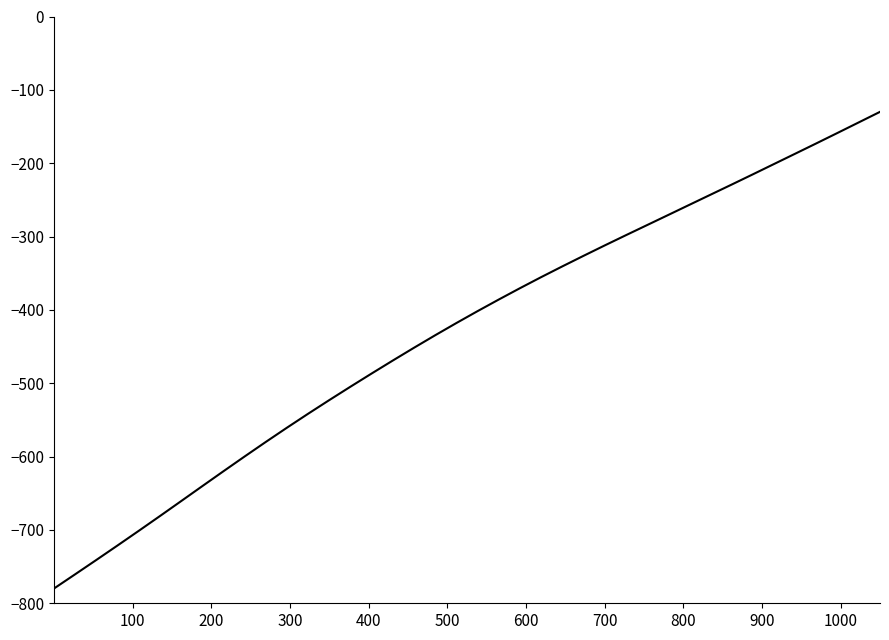

What is the smallest value displayed?

-780.0